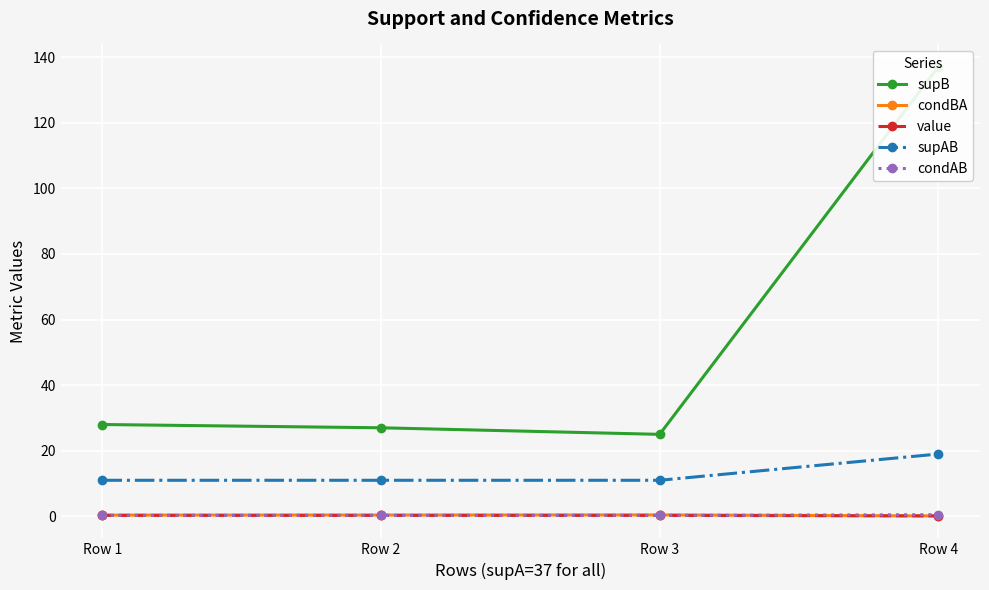

True or false: supAB has more than 1 points higher than both neighbors.

False